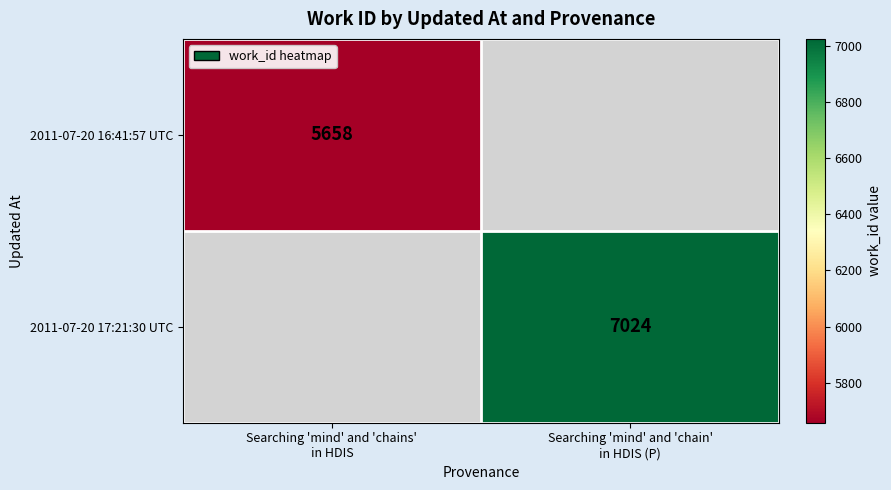

At which category does the chart reach its minimum across all series?

Searching 'mind' and 'chains'
in HDIS